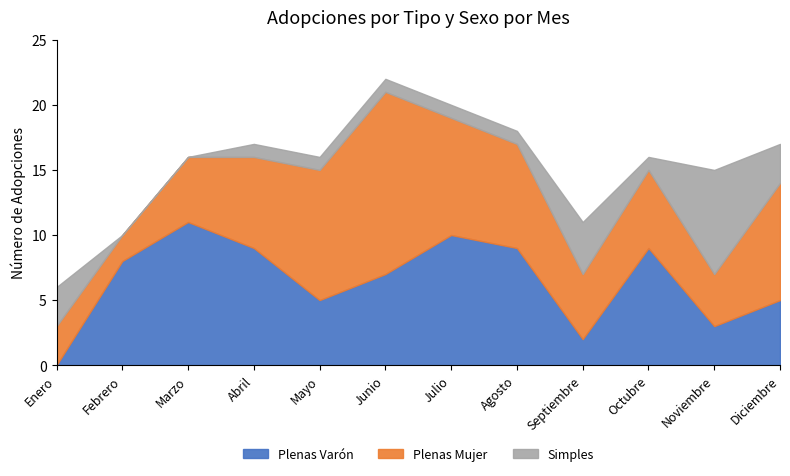

What is the approximate value of Simples at Diciembre?

3